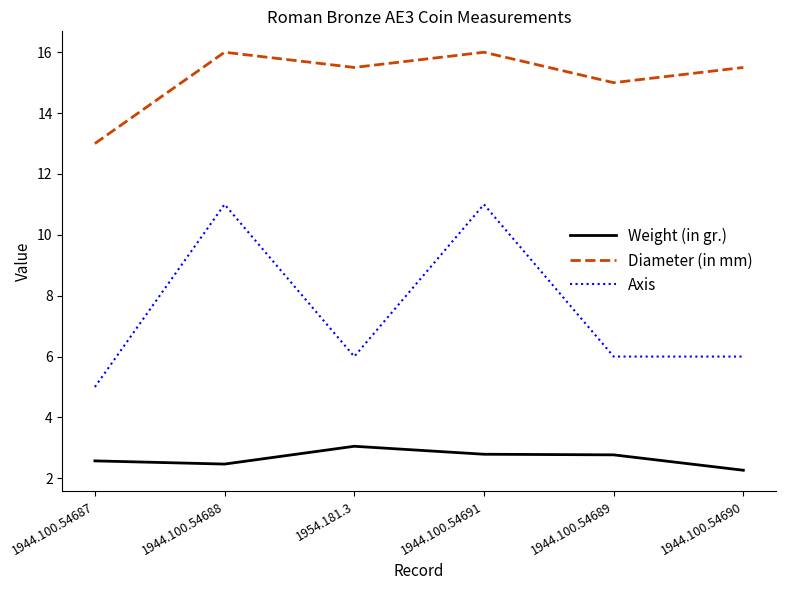

True or false: Axis has a value of 3.3 at 1944.100.54691.

False